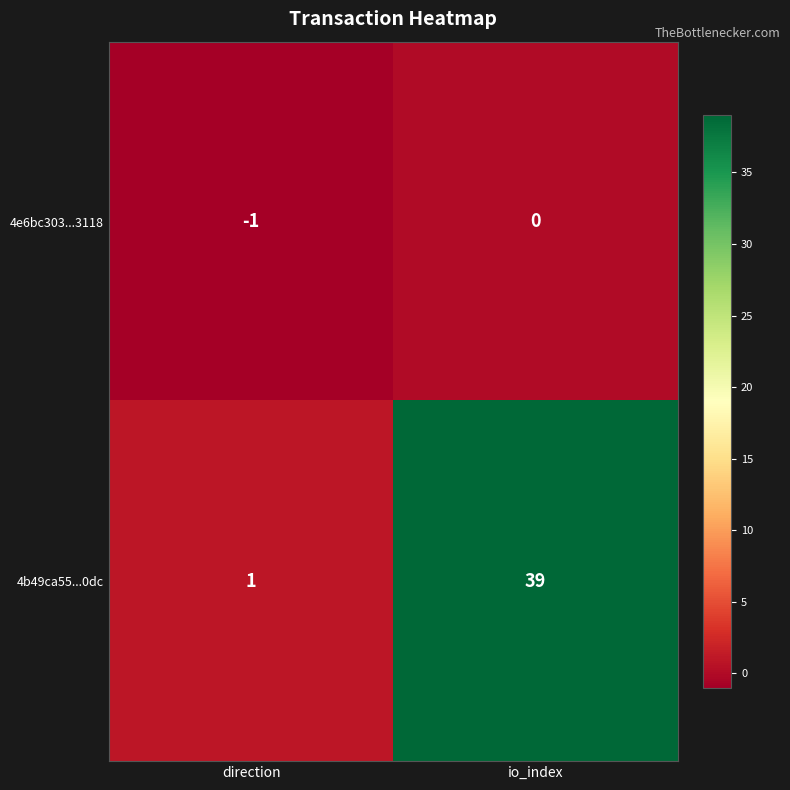

True or false: 4e6bc303...3118 has a value of -1 at direction.

True